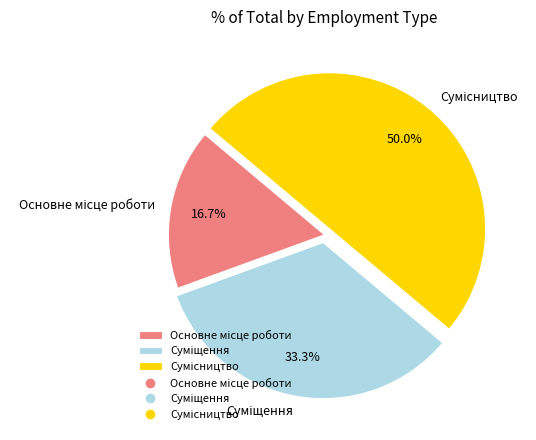

How many slices are in this pie chart?

3